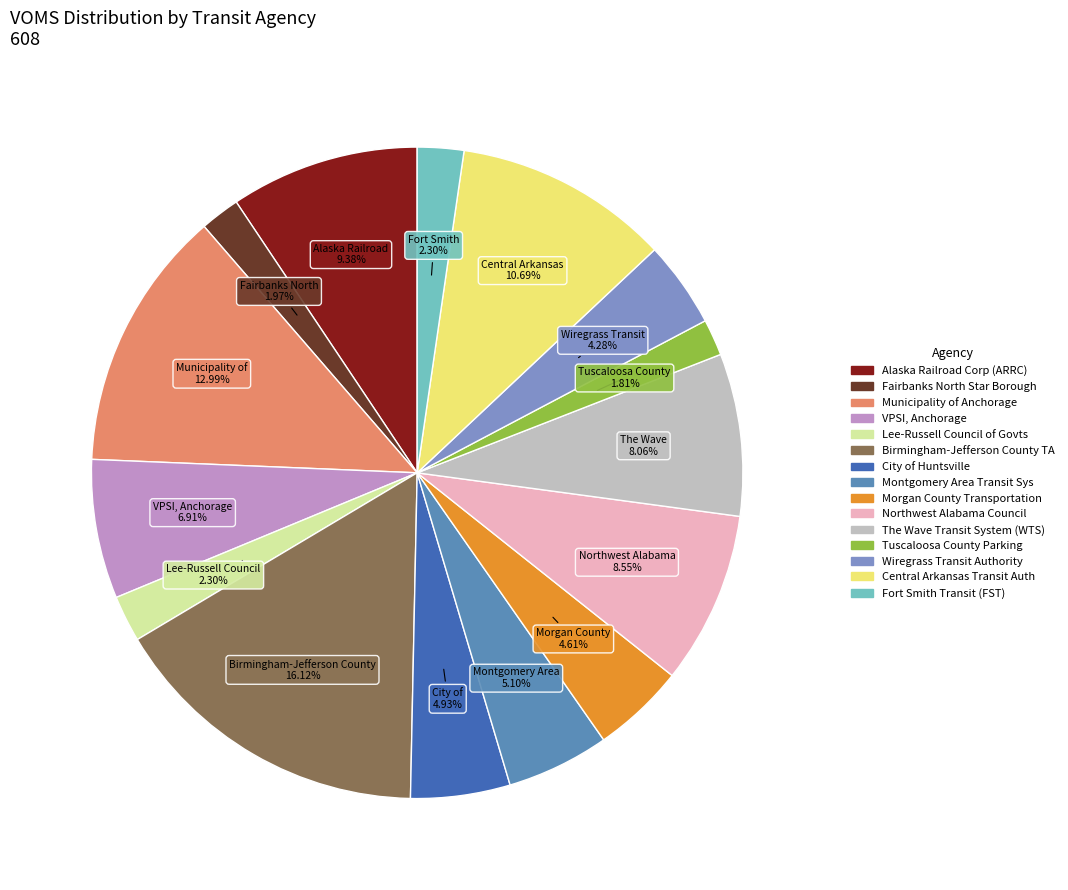

Is there a majority slice in this chart?

No